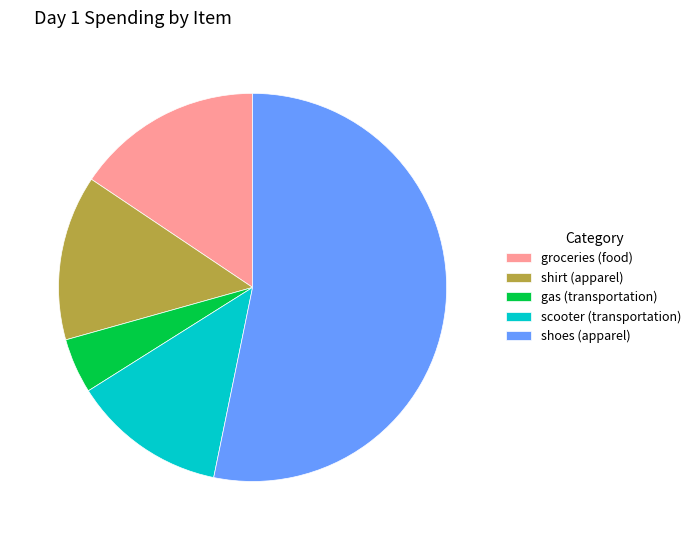

Do groceries (food) and scooter (transportation) together represent more than half of the pie?

No